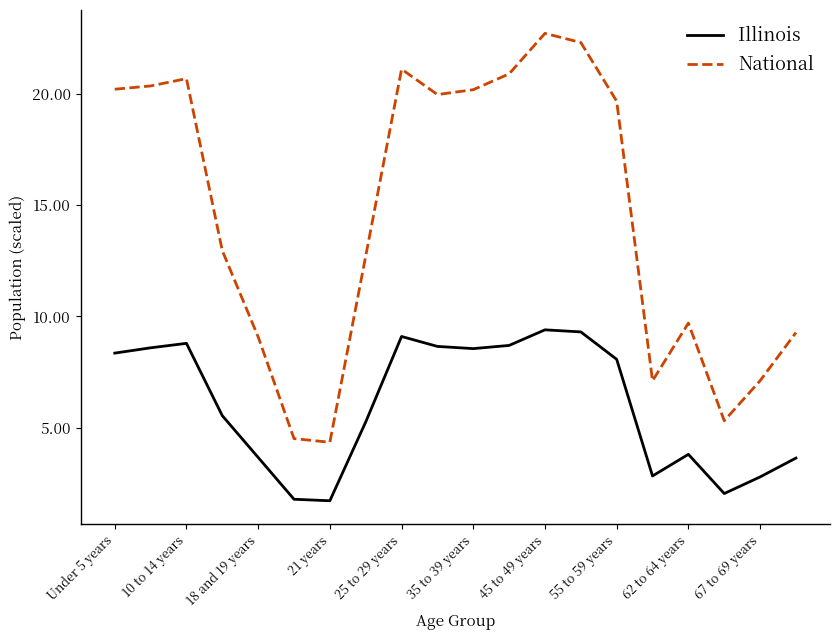

Rank the series by their maximum value, from lowest to highest.

Illinois, National